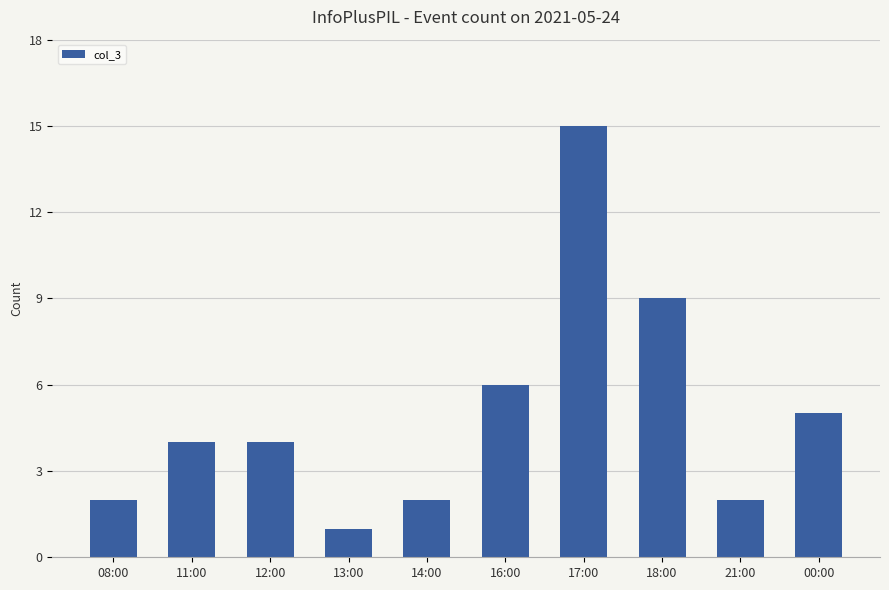

At which category does the chart reach its minimum across all series?

13:00